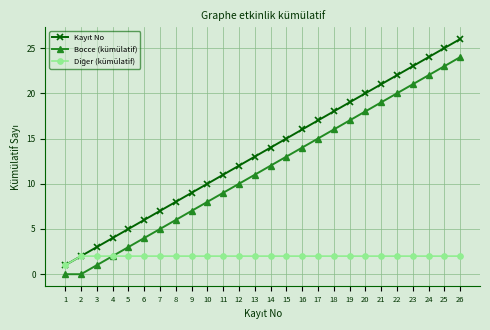

What is the difference between the maximum and minimum values in the Bocce (kümülatif) series?

24